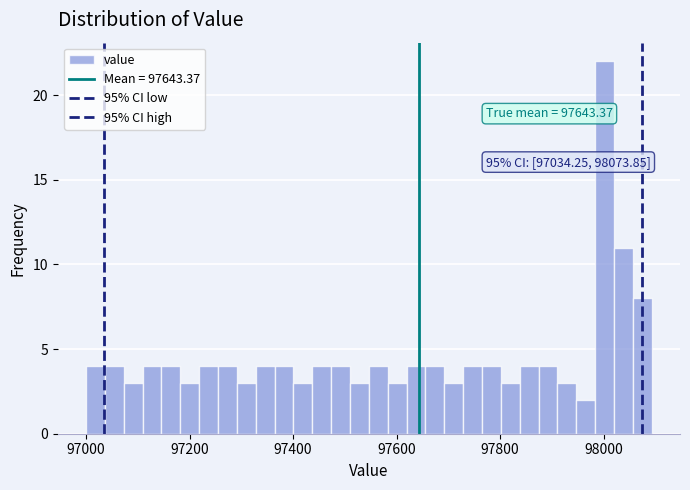

Around what value on the x-axis is the tallest bar? Give the approximate position of its centre, as read against the axis.

98000